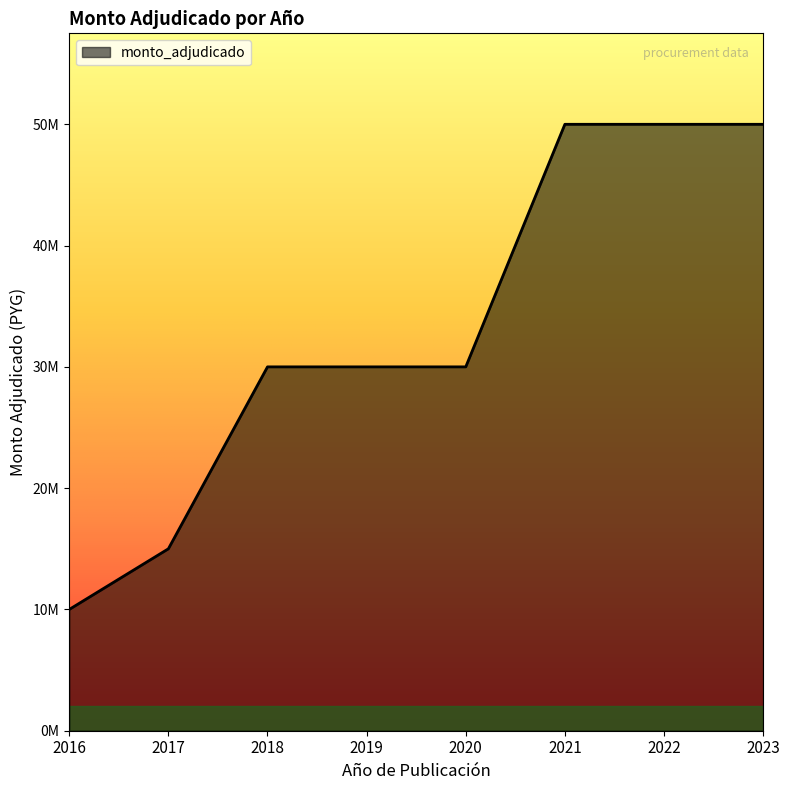

What is the value of the 1st point from the left?

10000000